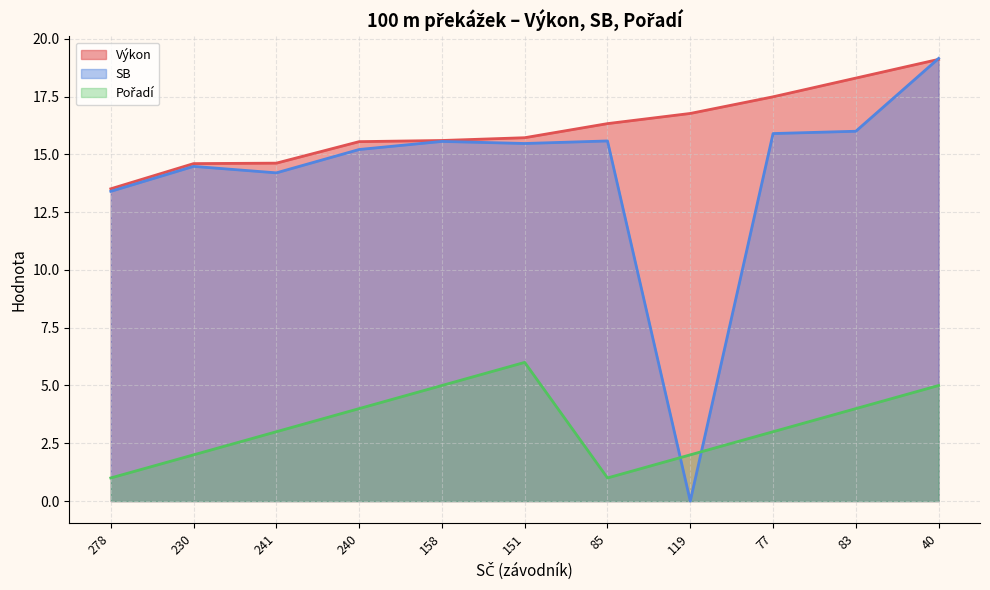

What is the value of the Výkon point at the 9th from the left?

17.5